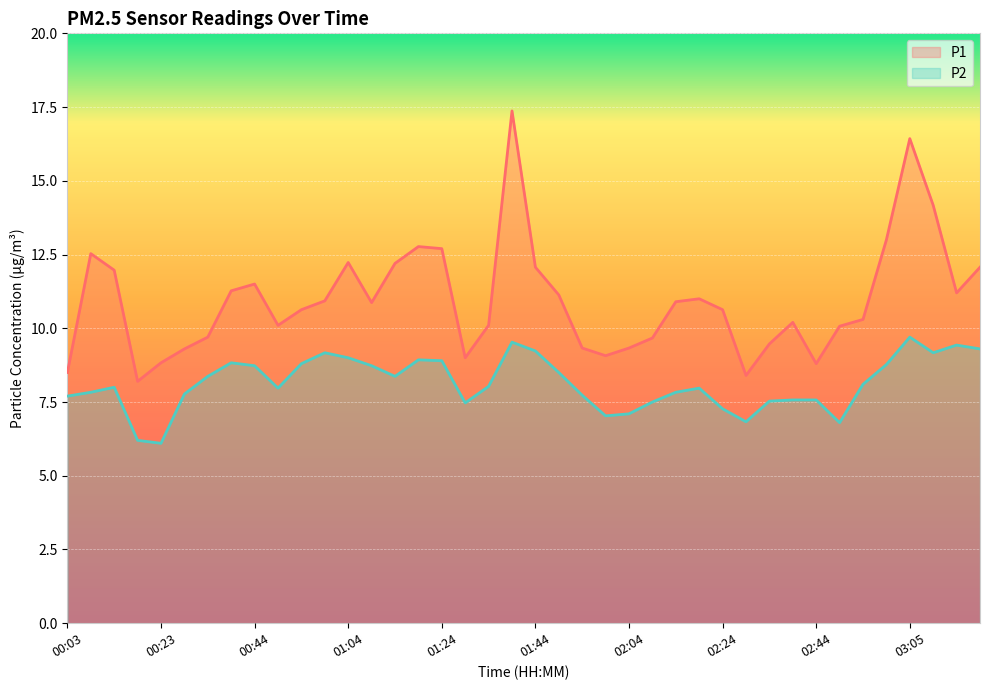

How many interior local peaks does the P1 series have?

8